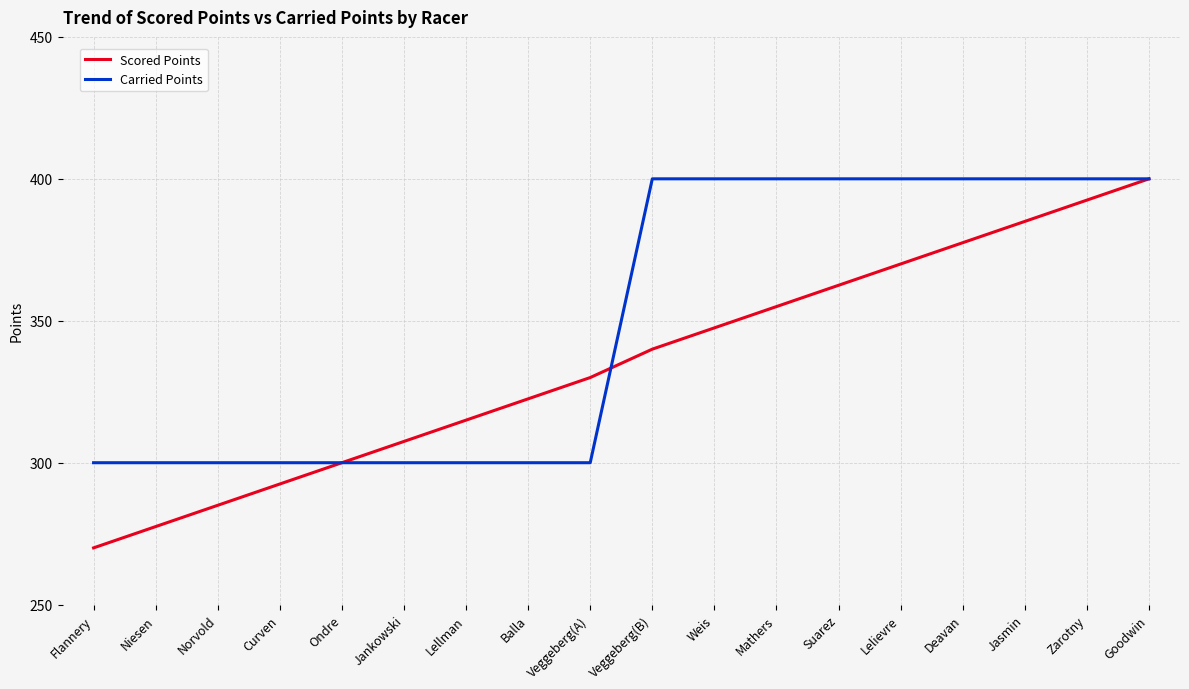

Which series has the largest range (max minus min)?

Scored Points